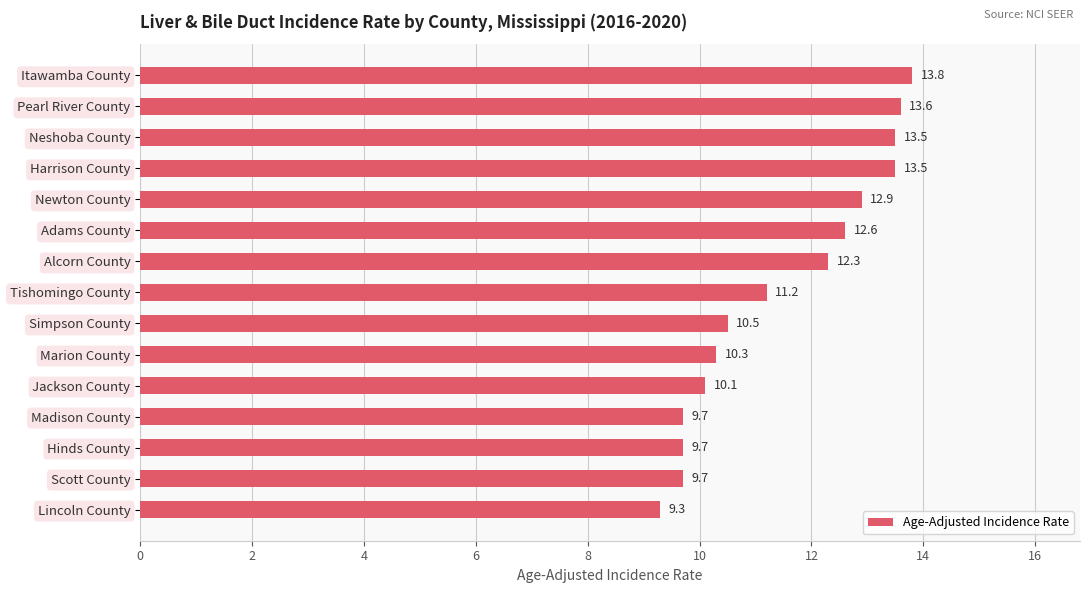

What is the greatest value displayed?

13.8